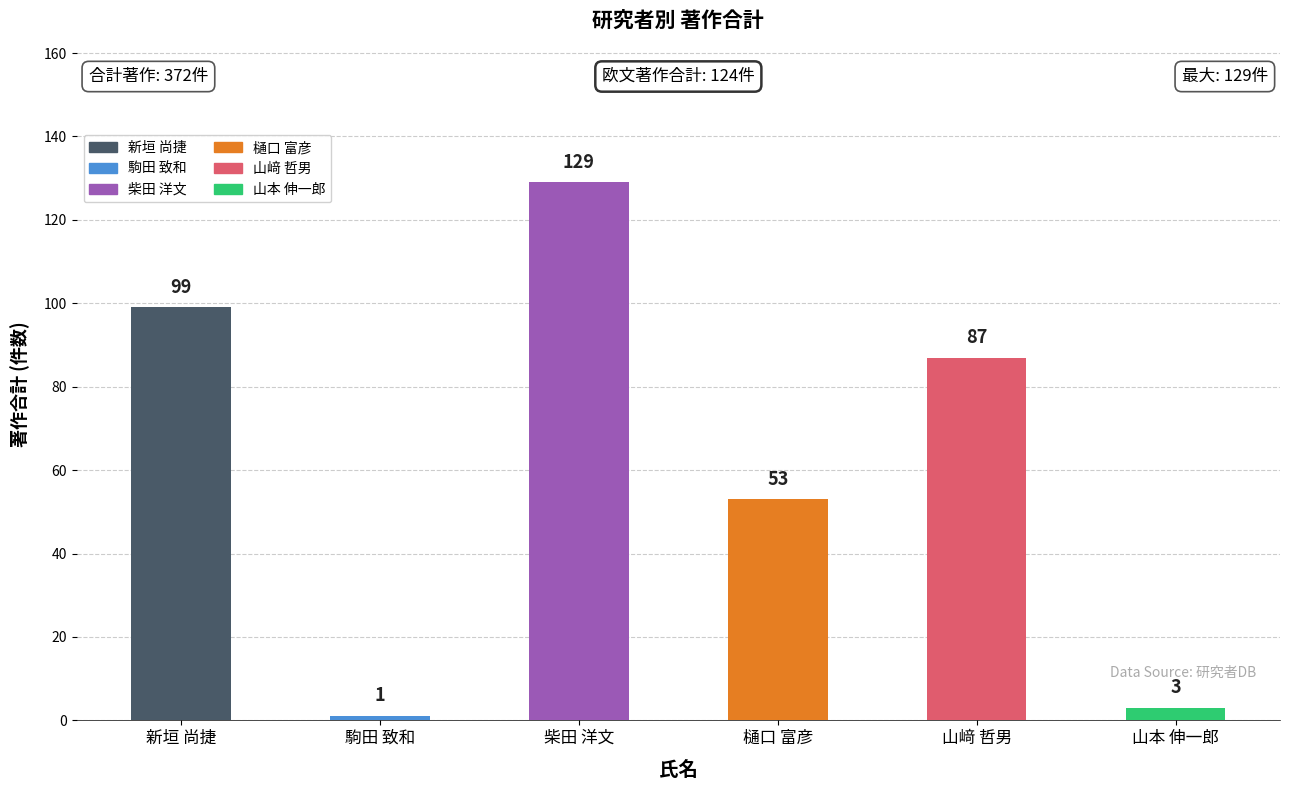

At which label is the value closest to 65?

樋口 富彦